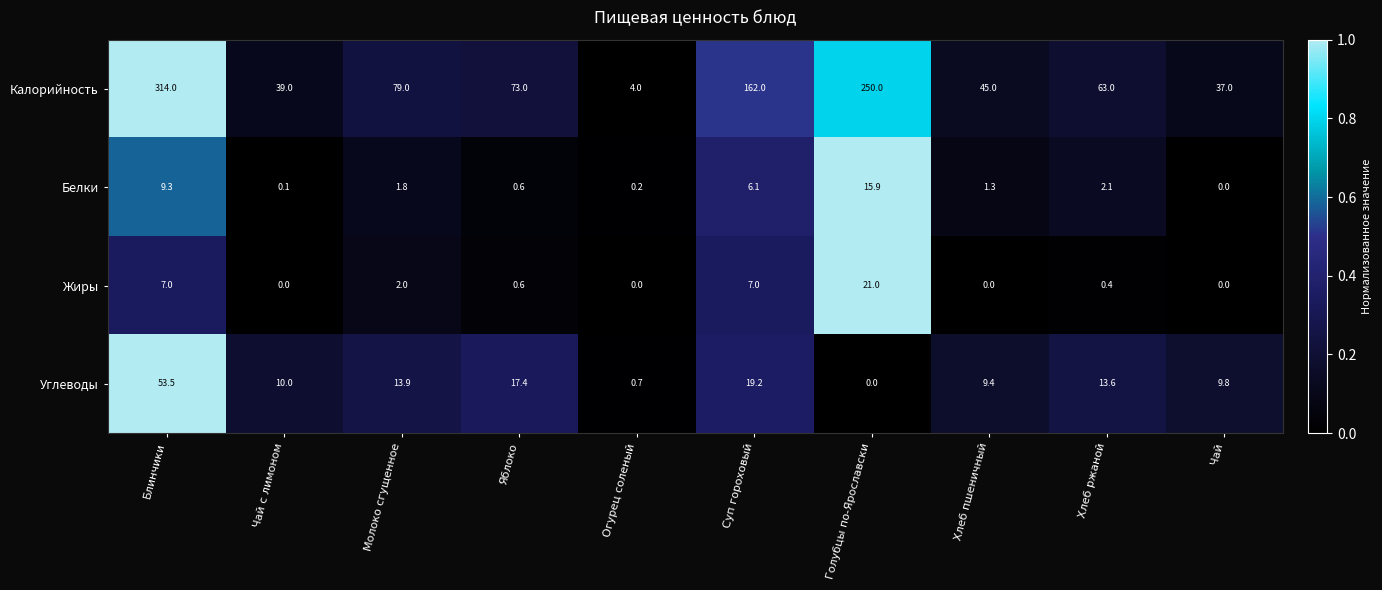

What is the sum of all Калорийность values?

1066.0